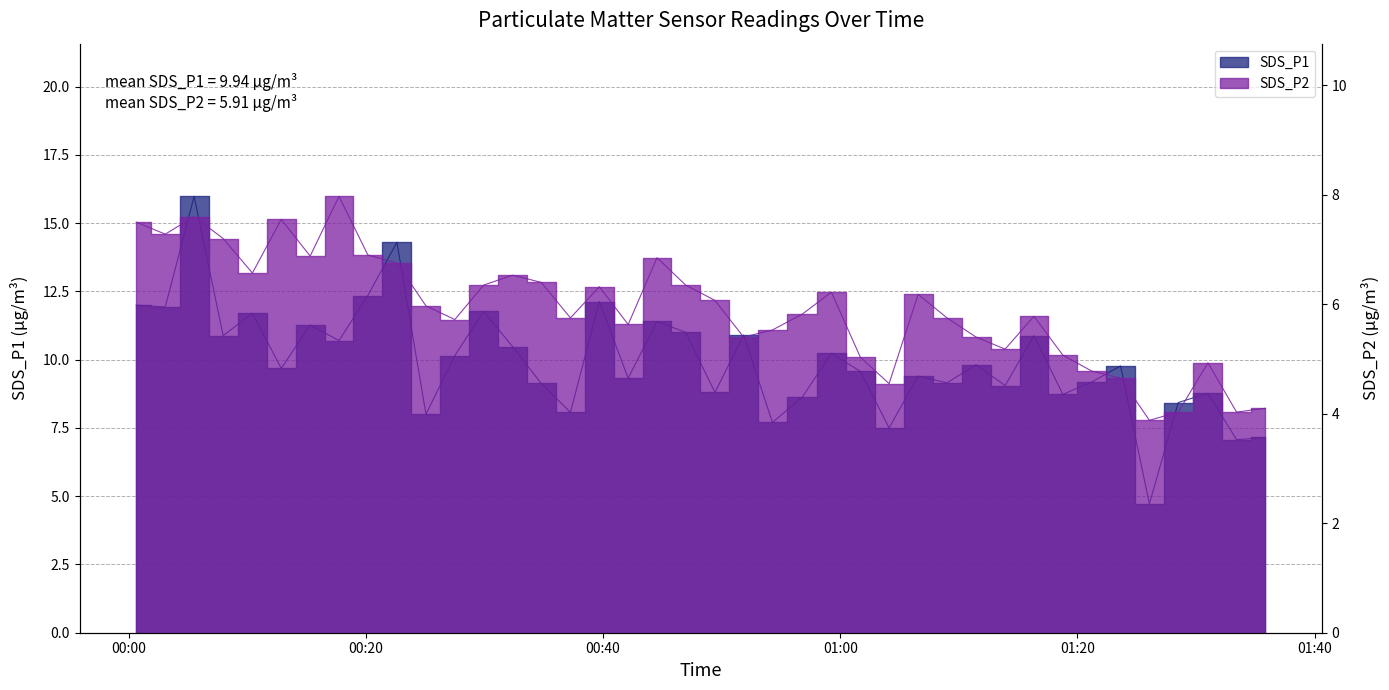

How many lines are shown in the chart?

2